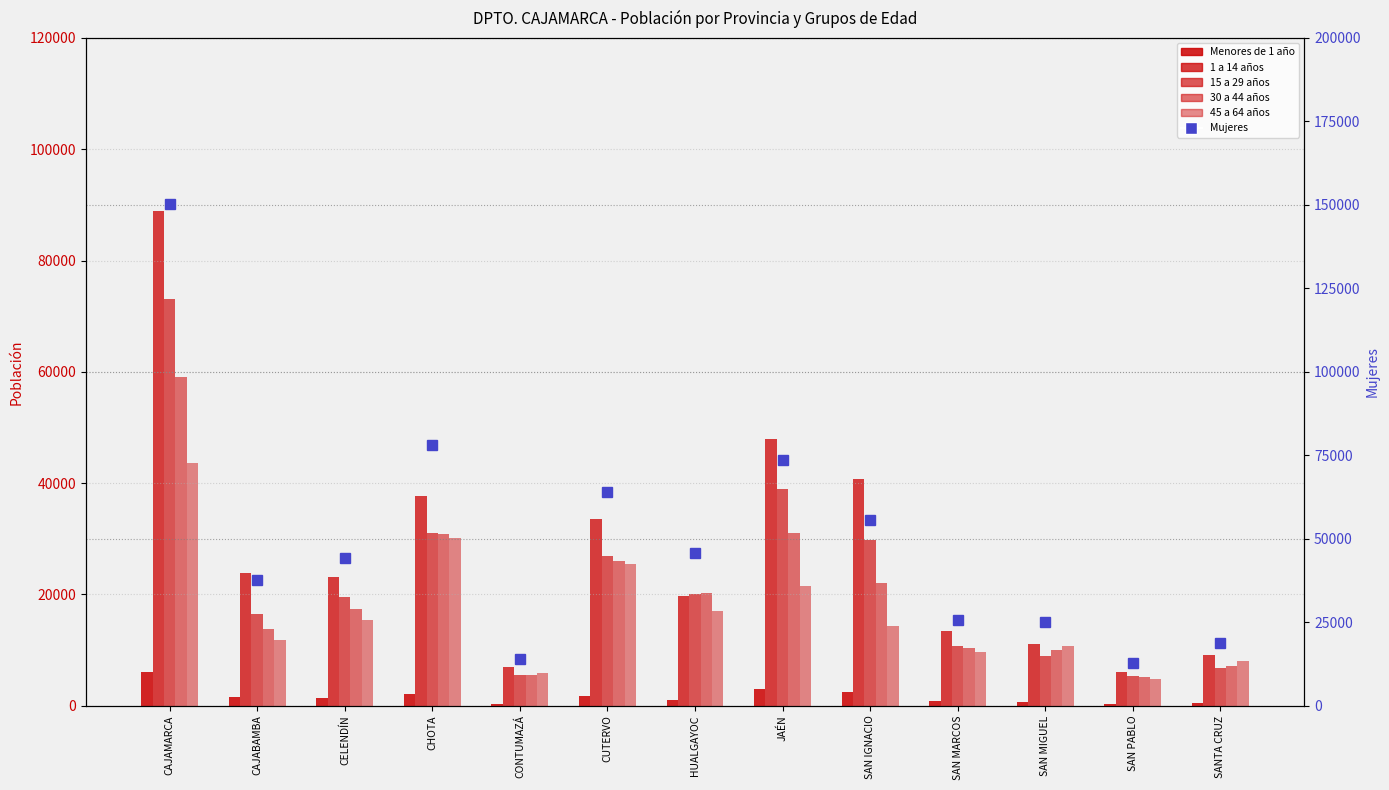

How many groups of bars are there?

13